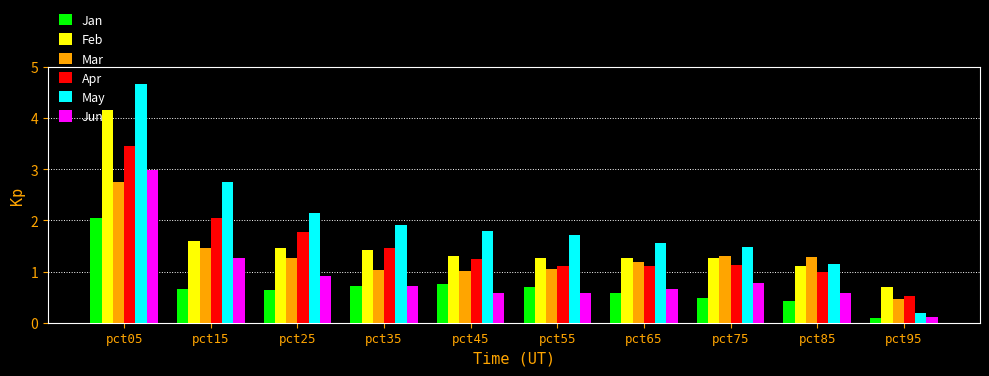

What is the difference between the second highest and minimum values in the Apr series?

1.5